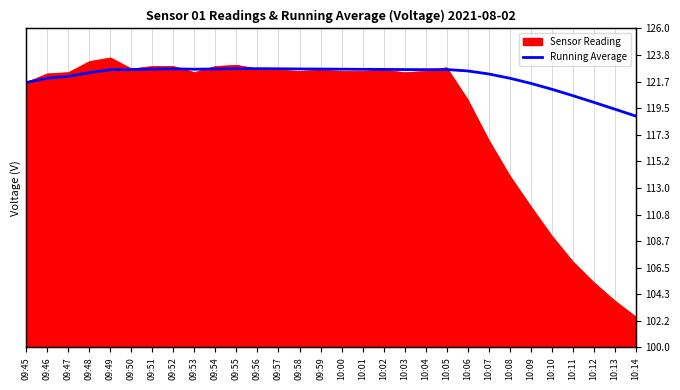

True or false: the data has more than 2 interior local peaks.

True